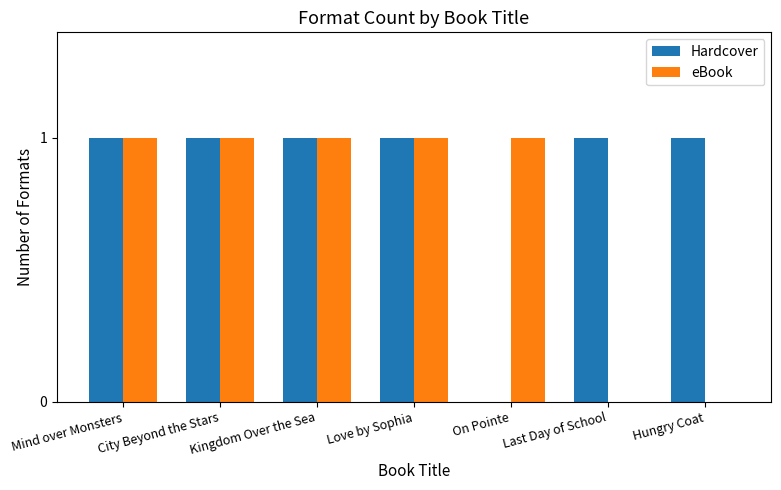

What is the average value of the Hardcover series?

1